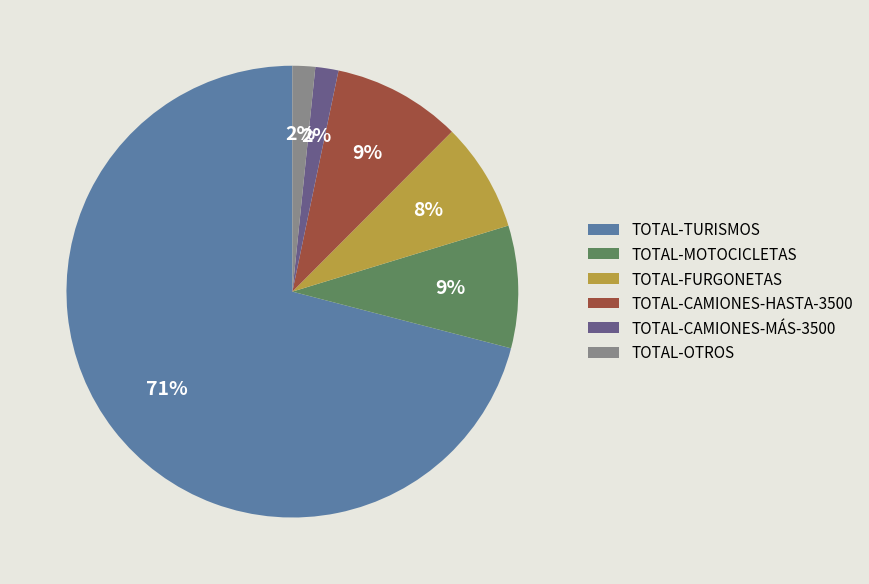

True or false: TOTAL-OTROS accounts for 2% of the total.

True